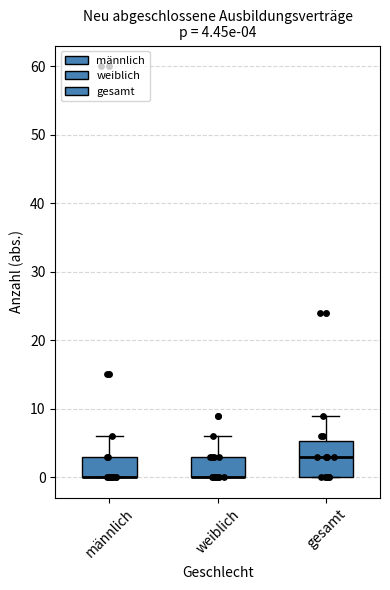

Which box is the tallest, from its lower edge to its upper edge?

gesamt